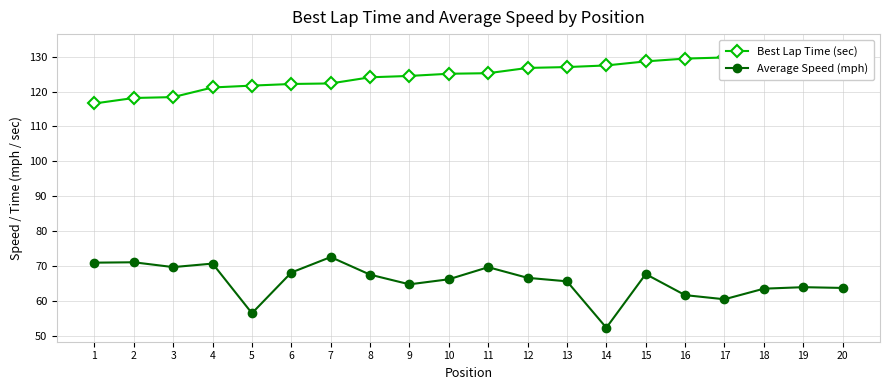

List the series in order of their overall mean, lowest first.

Average Speed (mph), Best Lap Time (sec)